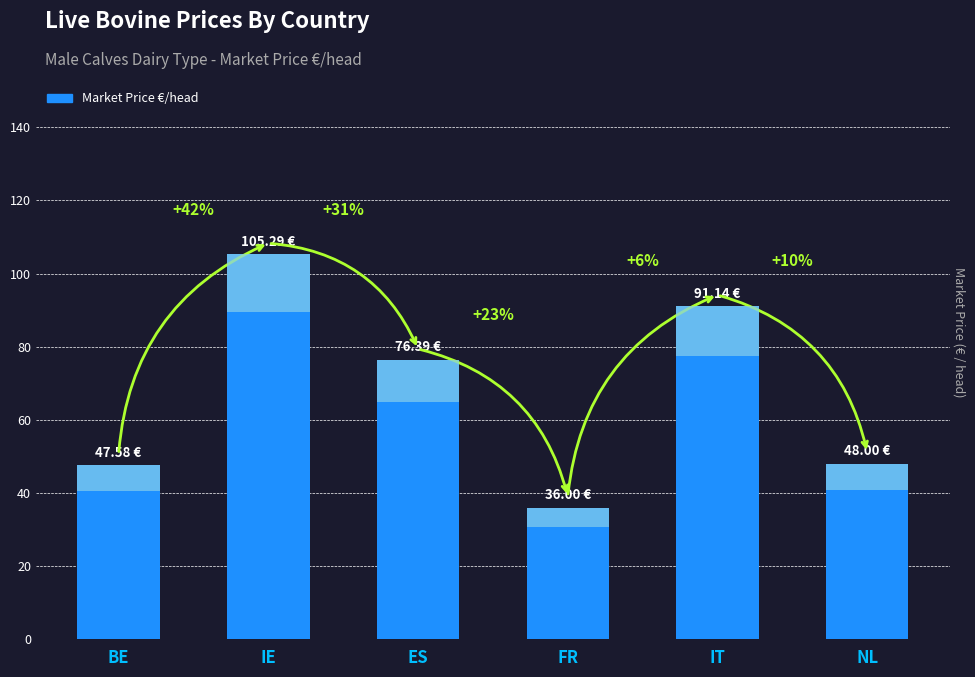

At which label does the data first exceed 76?

IE